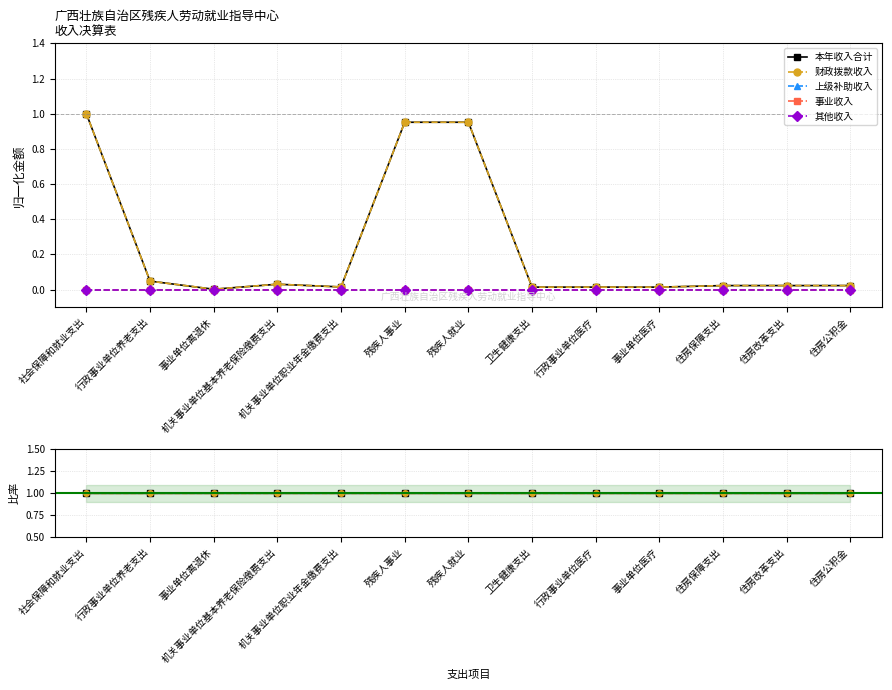

Which category has the highest value across all series?

社会保障和就业支出